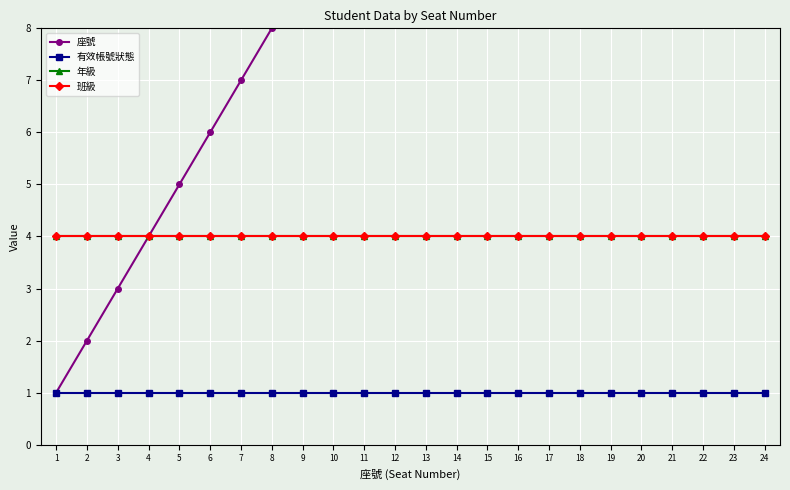

At how many categories does at least one series exceed 4?

20